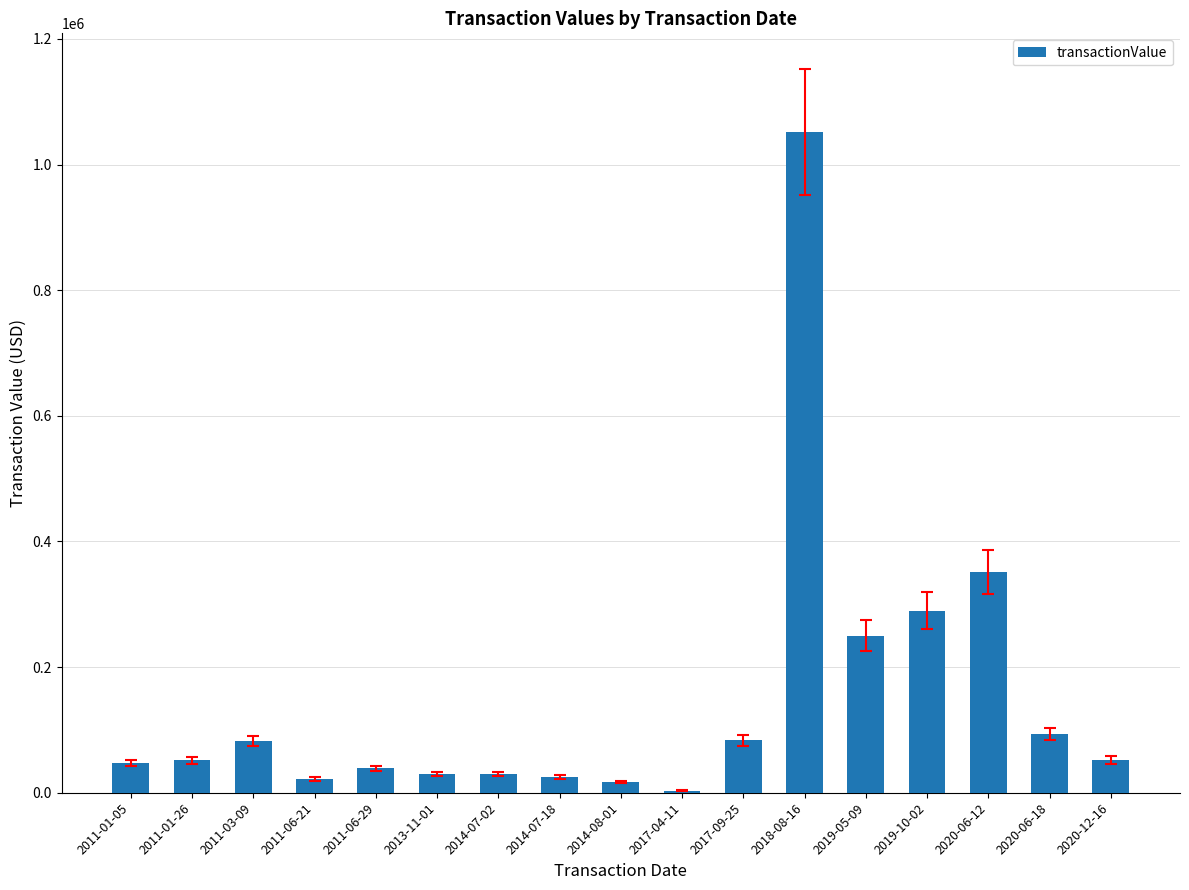

Which category has the highest value across all series?

2018-08-16